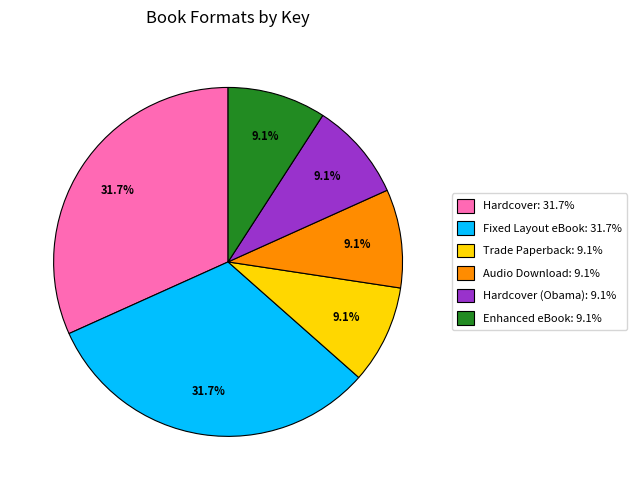

Is there a majority slice in this chart?

No